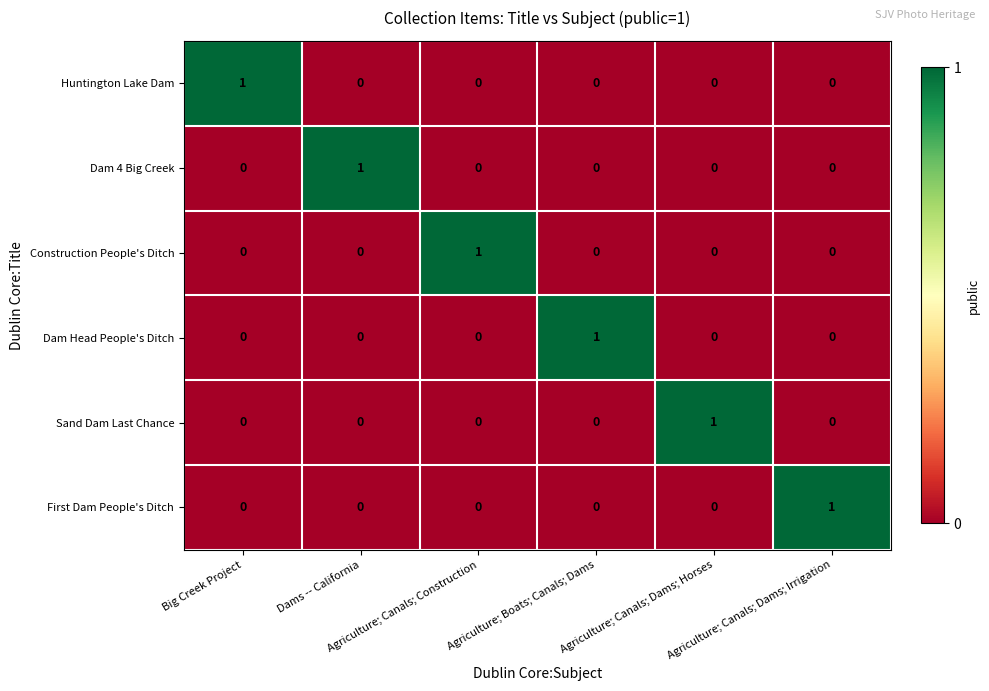

At how many categories does at least one series exceed 0?

6